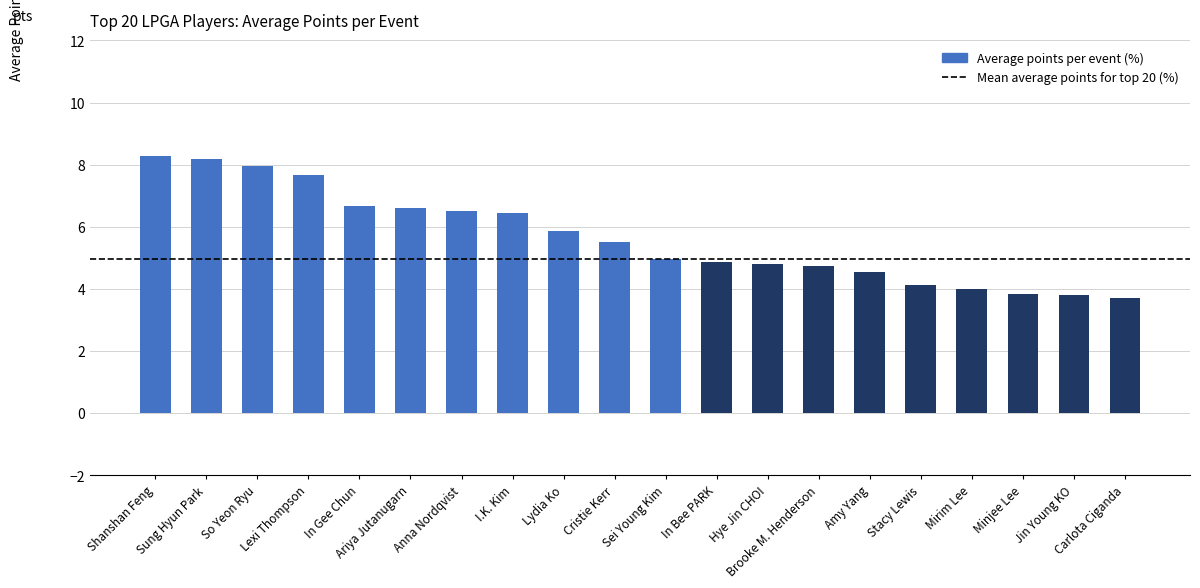

What is the label of the 16th bar from the left?

Stacy Lewis